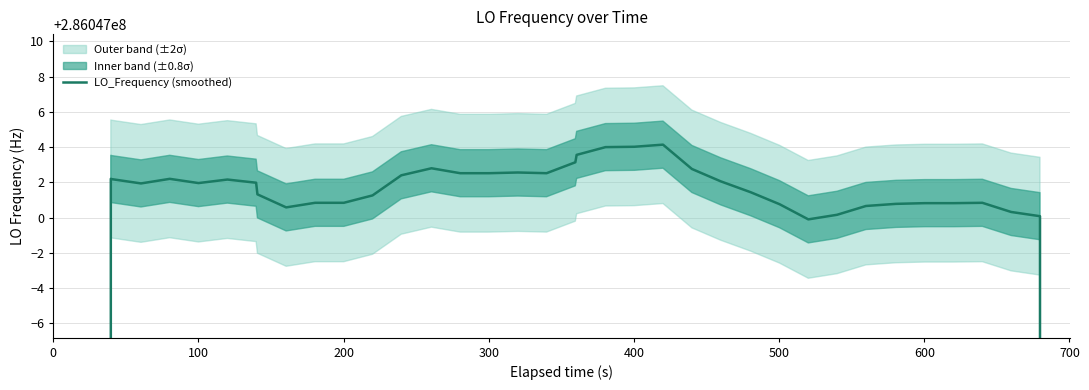

What is the difference between the second highest and minimum values?

114418804.1